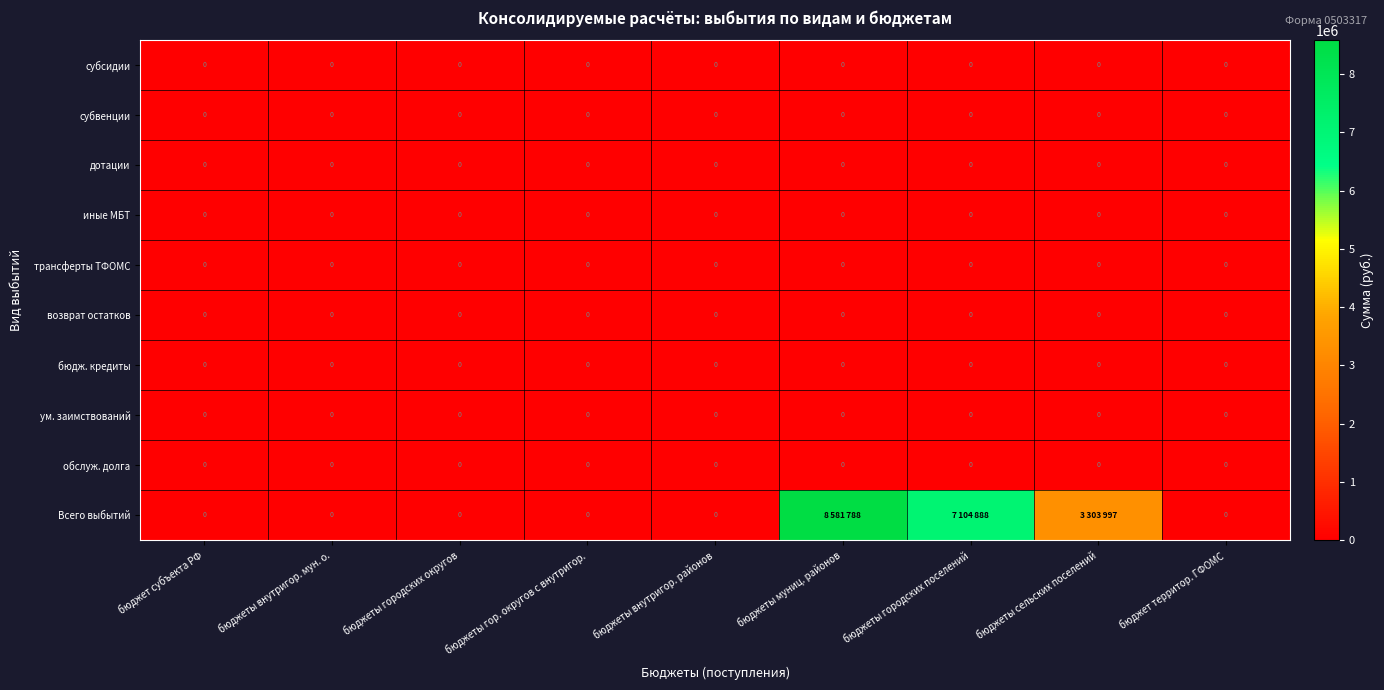

Is it true that обслуж. долга equals 0 at бюджет субъекта РФ?

True